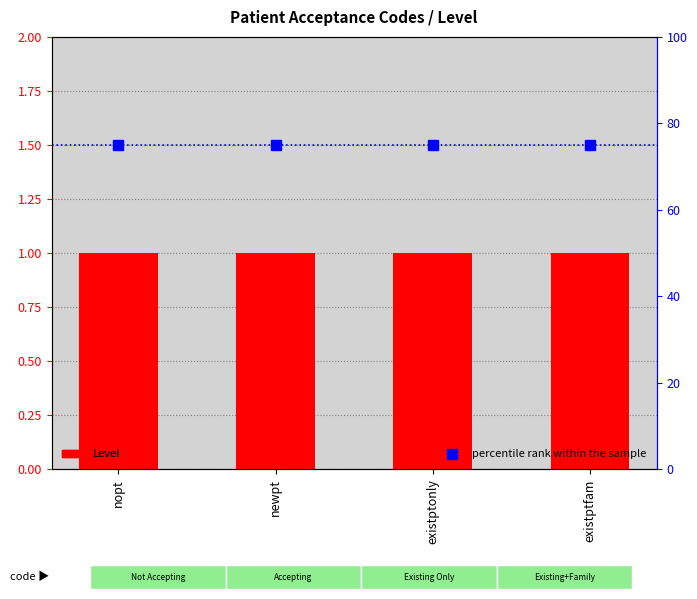

What is the highest value of the Level series?

1